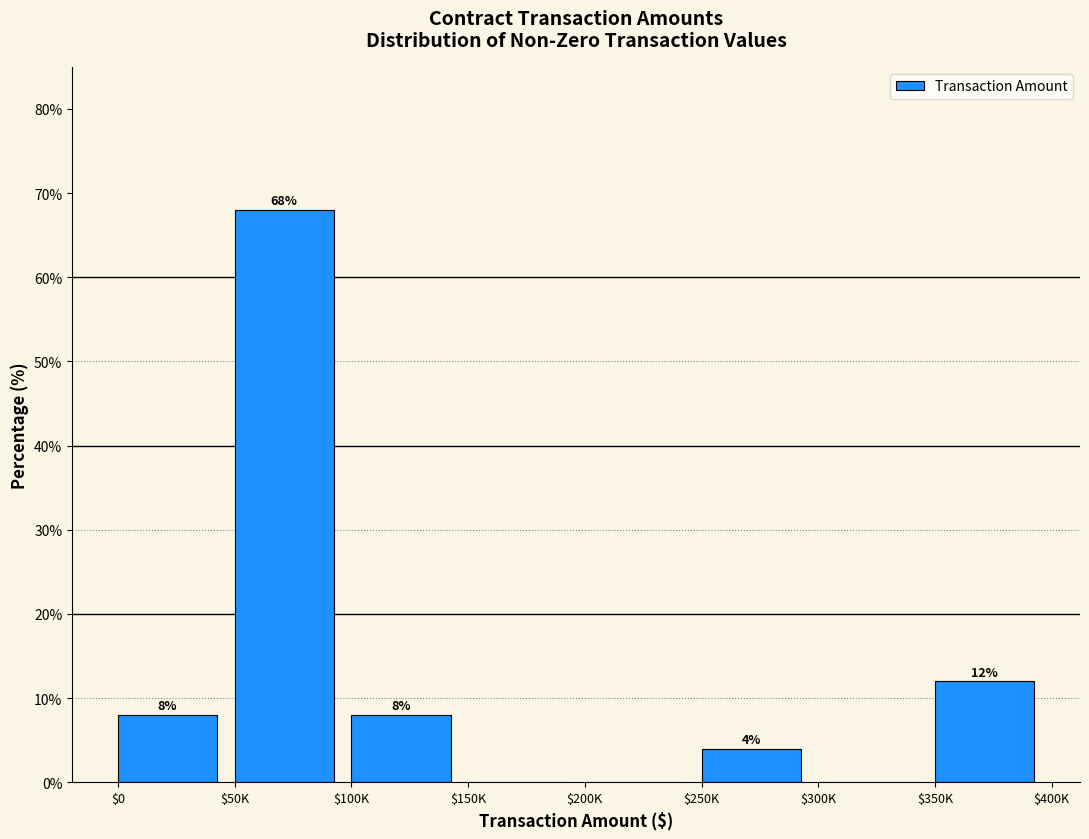

True or false: the data shows 8 at $0.

True